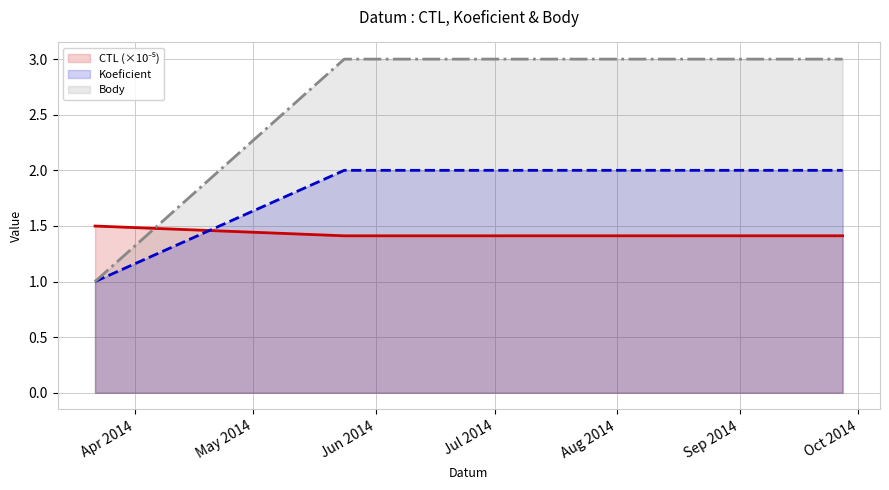

What is the value of the Koeficient point at the 1st from the left?

1.0